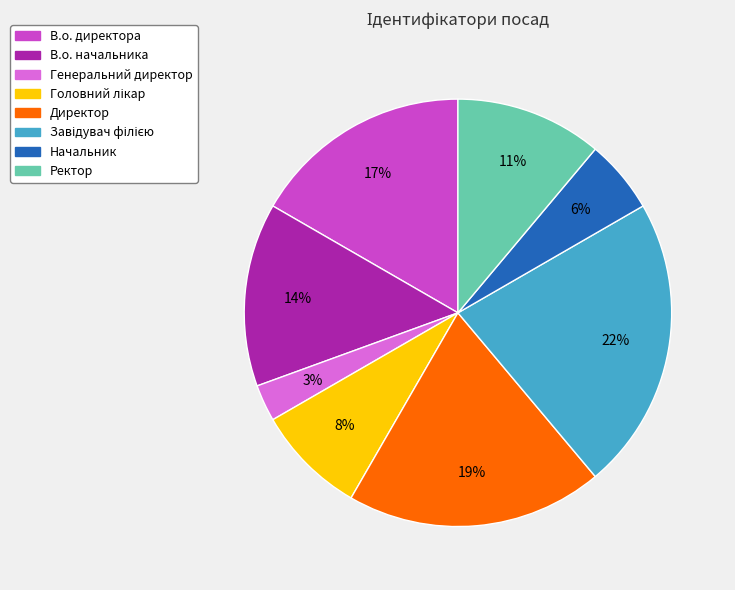

How many segments does this pie chart have?

8